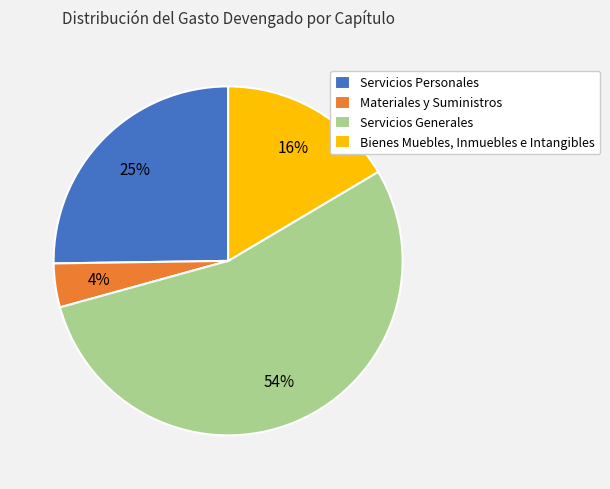

Which category has the biggest portion of the pie?

Servicios Generales